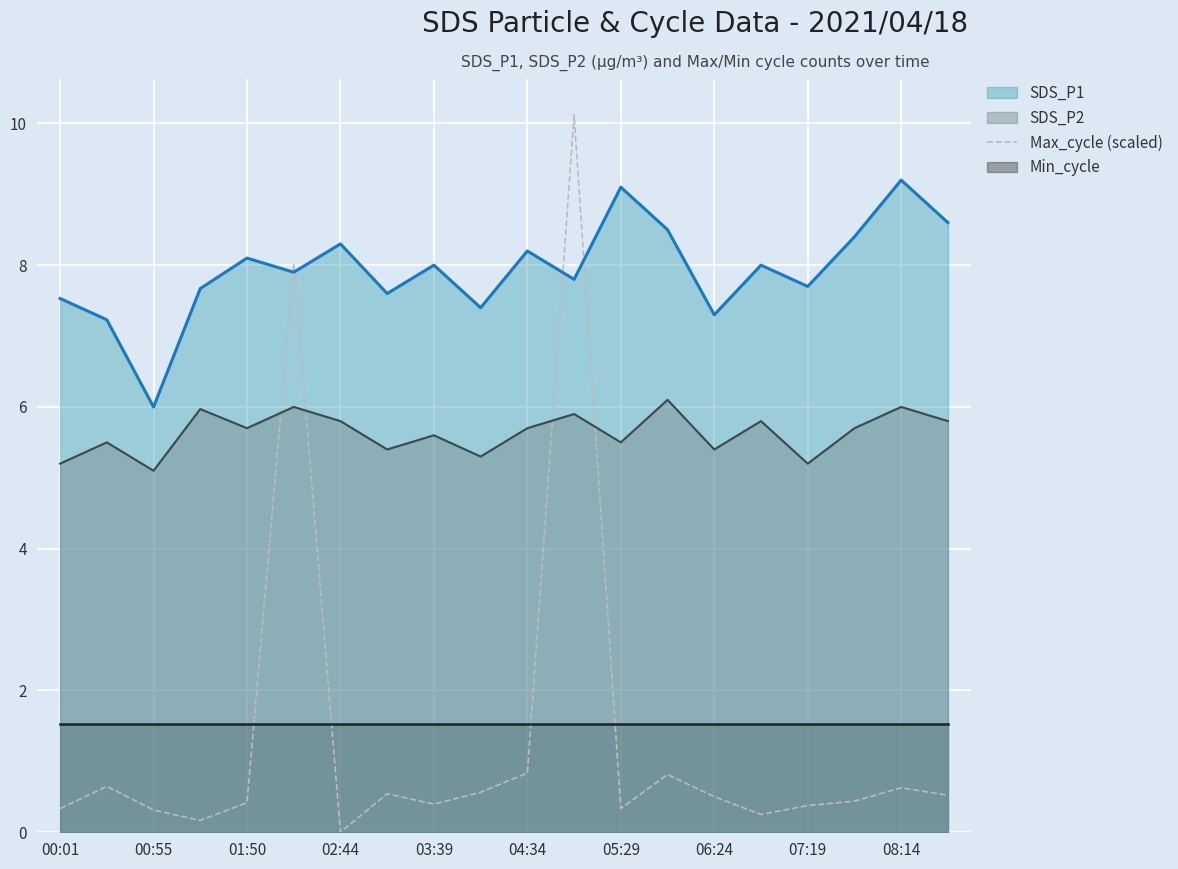

Is the value of SDS_P1 at 03:39 greater than the value of SDS_P2 at 06:24?

Yes